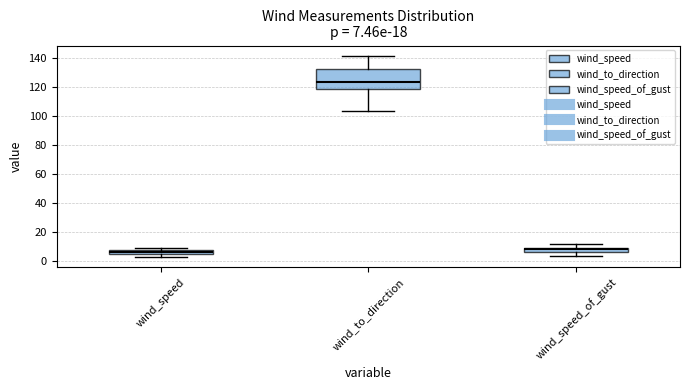

Which box has the highest median line?

wind_to_direction